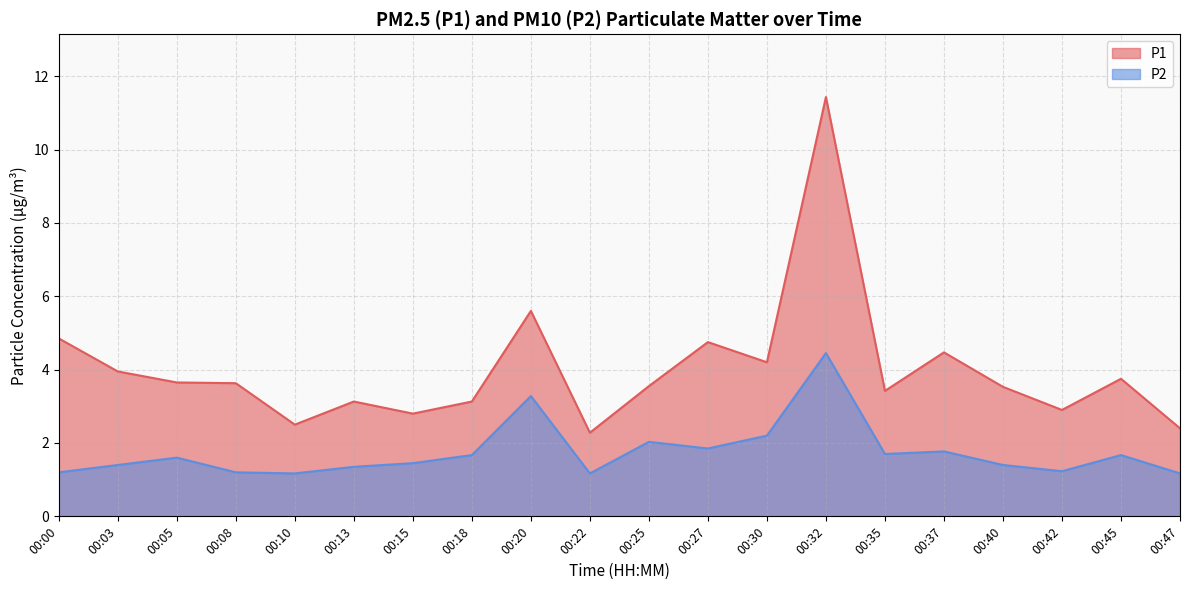

What value does the P1 series have at 00:40?

3.5